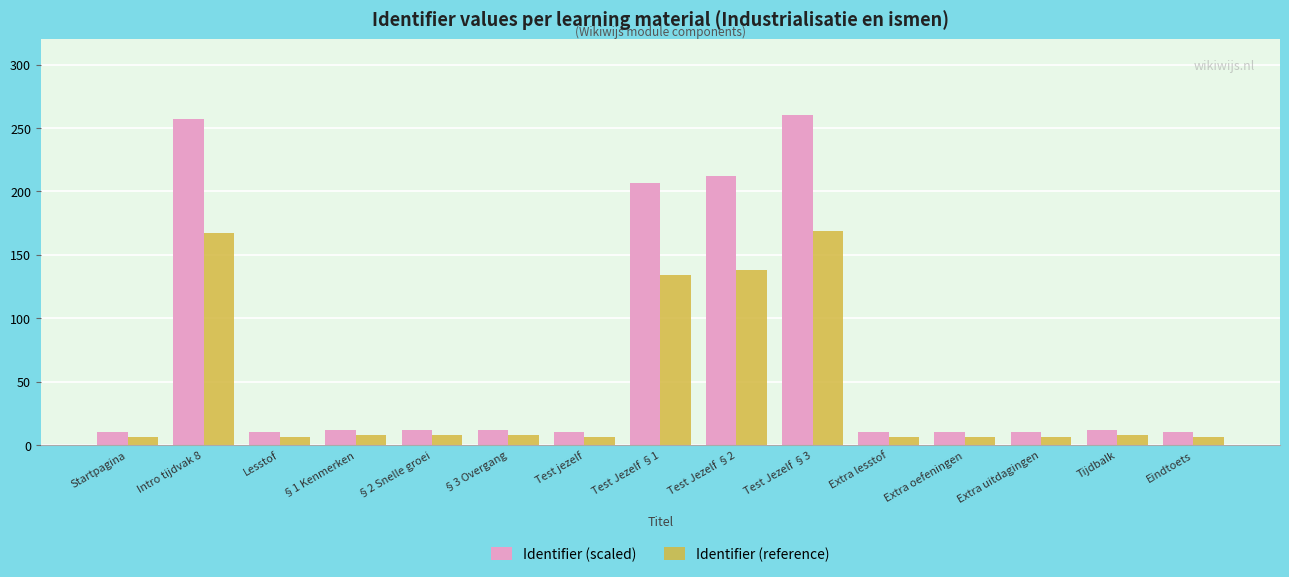

Rank the series at Extra lesstof from lowest to highest value.

Identifier (reference), Identifier (scaled)